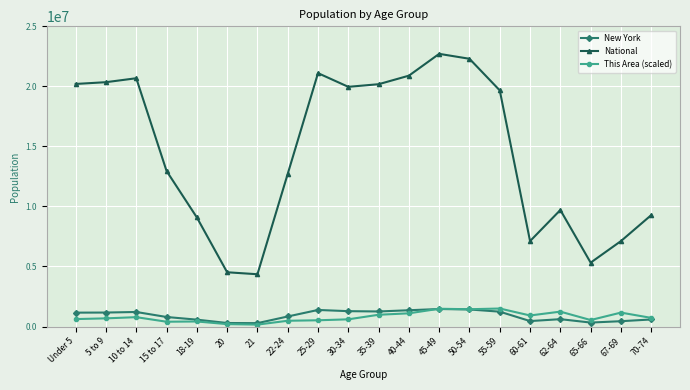

True or false: New York has more than 0 points higher than both neighbors.

True